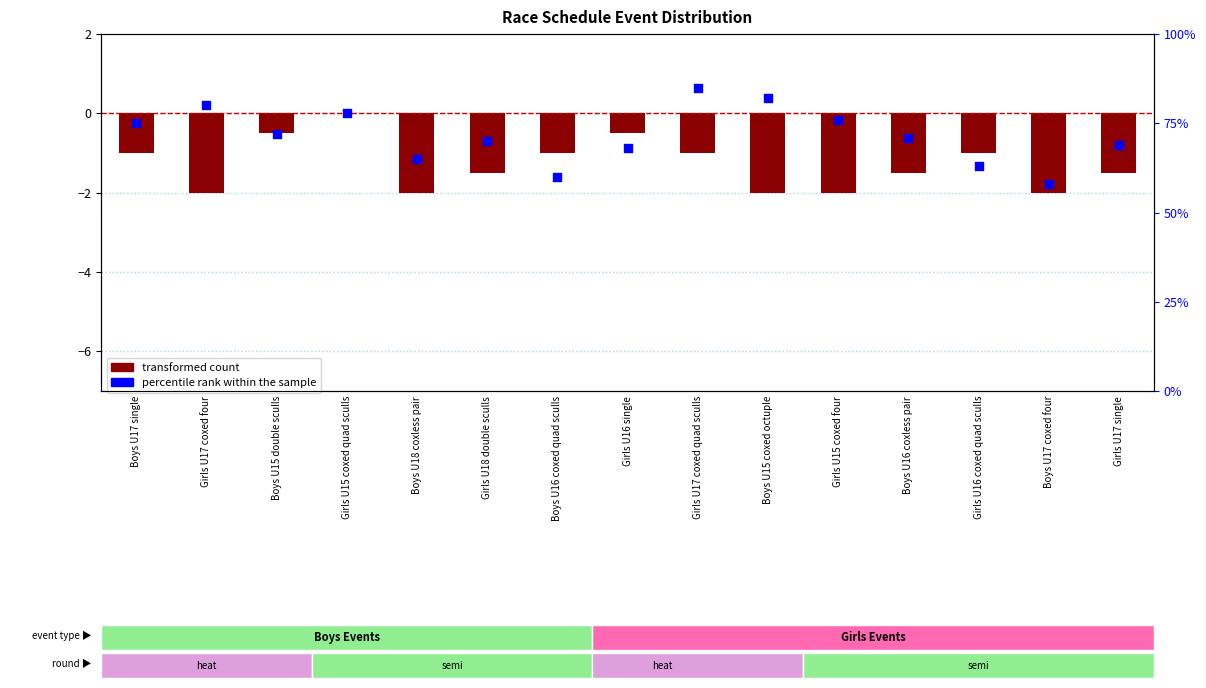

At which category is the sum across all series the highest?

Girls U17 coxed quad sculls